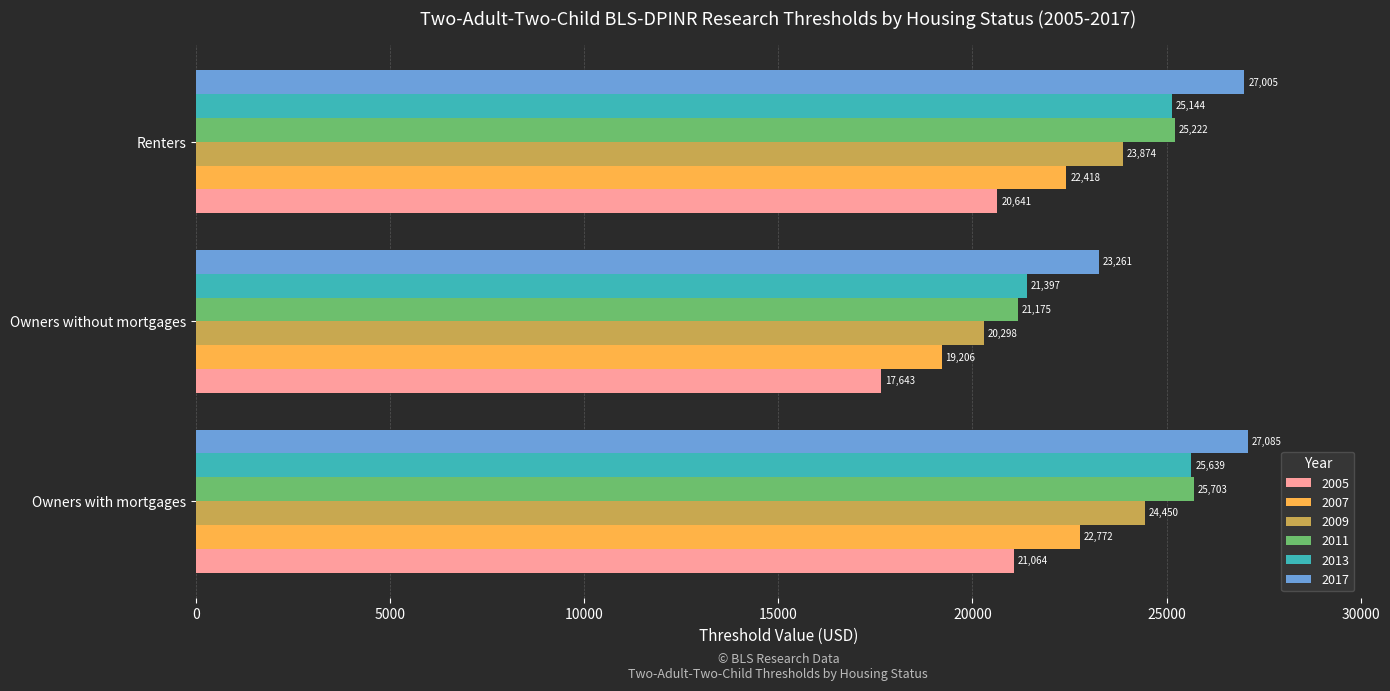

What are all the series names shown in the legend?

2005, 2007, 2009, 2011, 2013, 2017